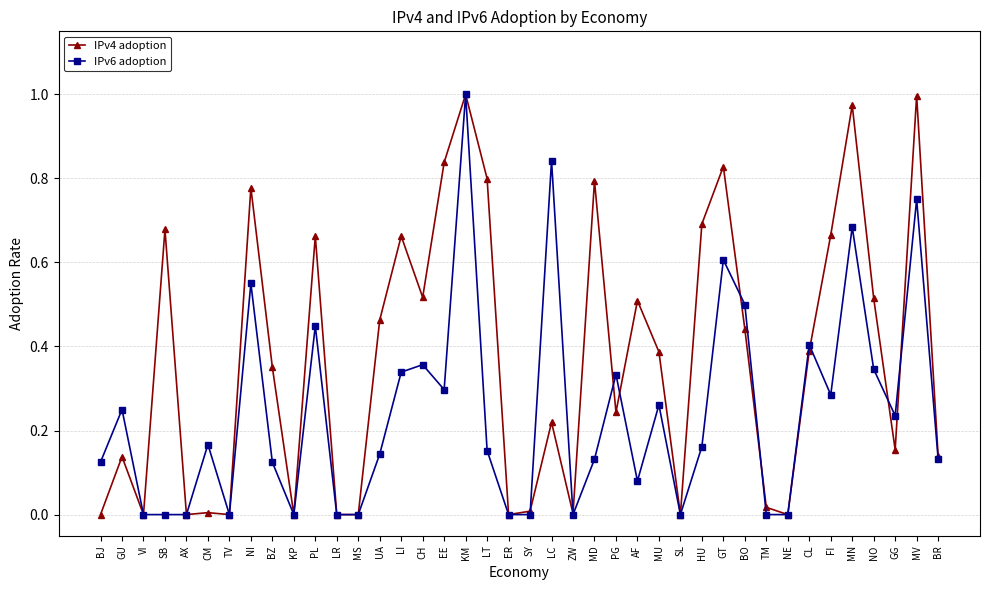

What are all the series names shown in the legend?

IPv4 adoption, IPv6 adoption